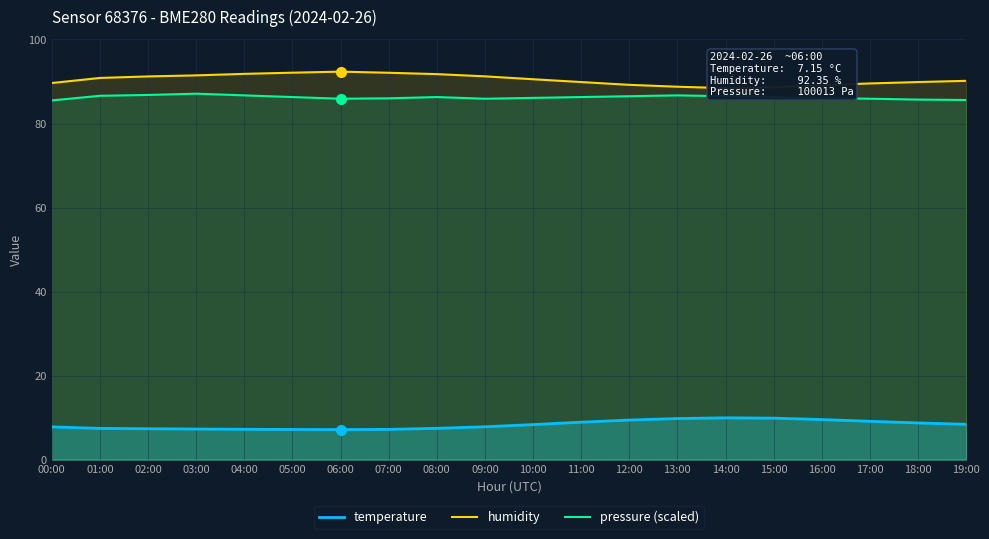

True or false: pressure (scaled) has a value of 85.9 at 06:00.

True